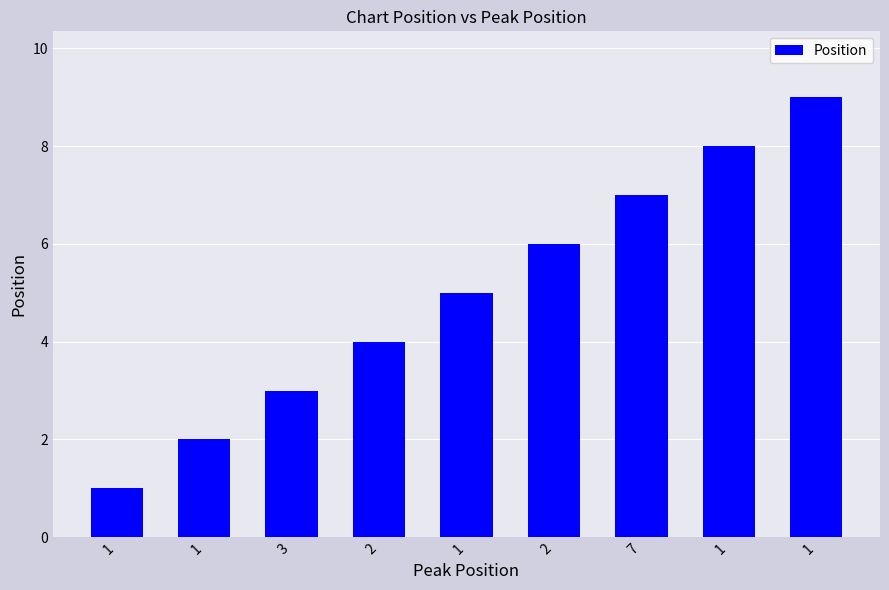

What is the smallest value displayed?

1